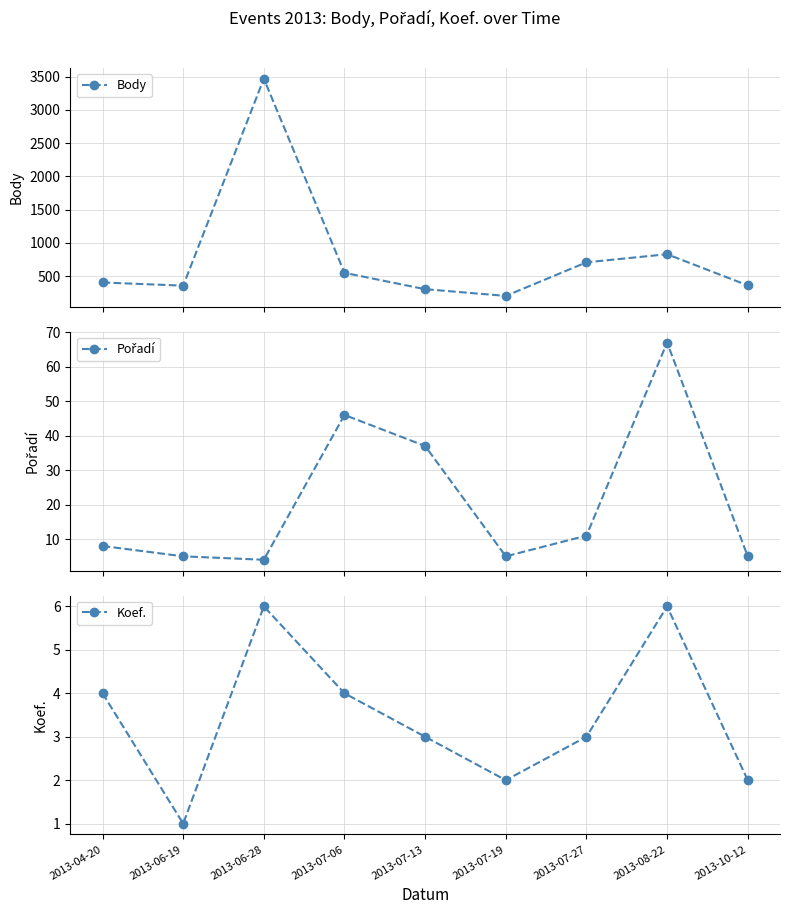

Which category has the highest value across all series?

2013-06-28